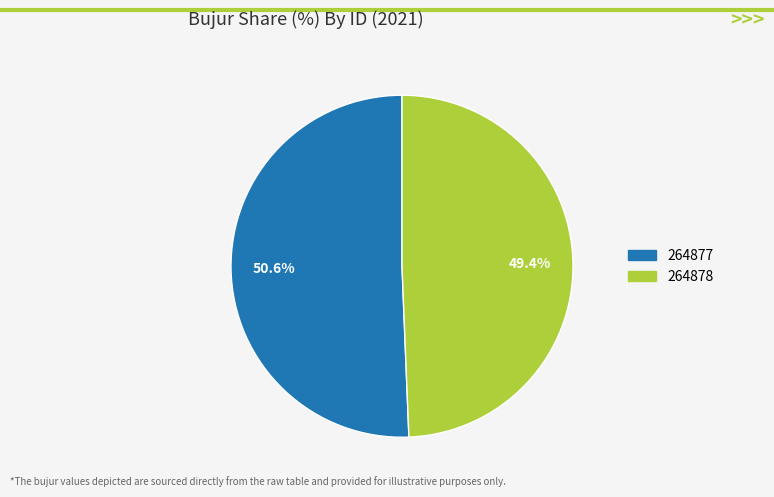

How many segments does this pie chart have?

2